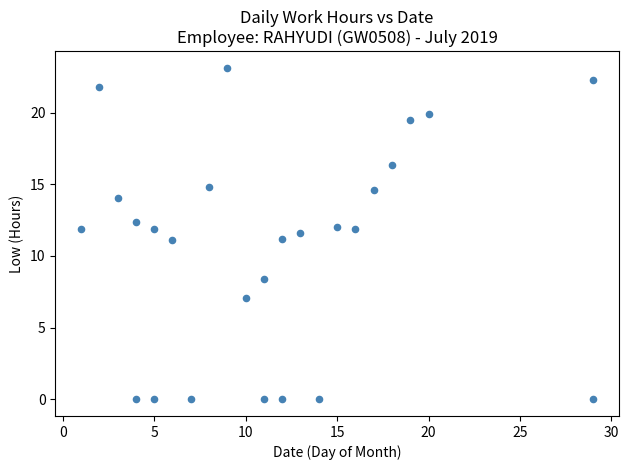

What is the range of X values (max minus min)?

28.0